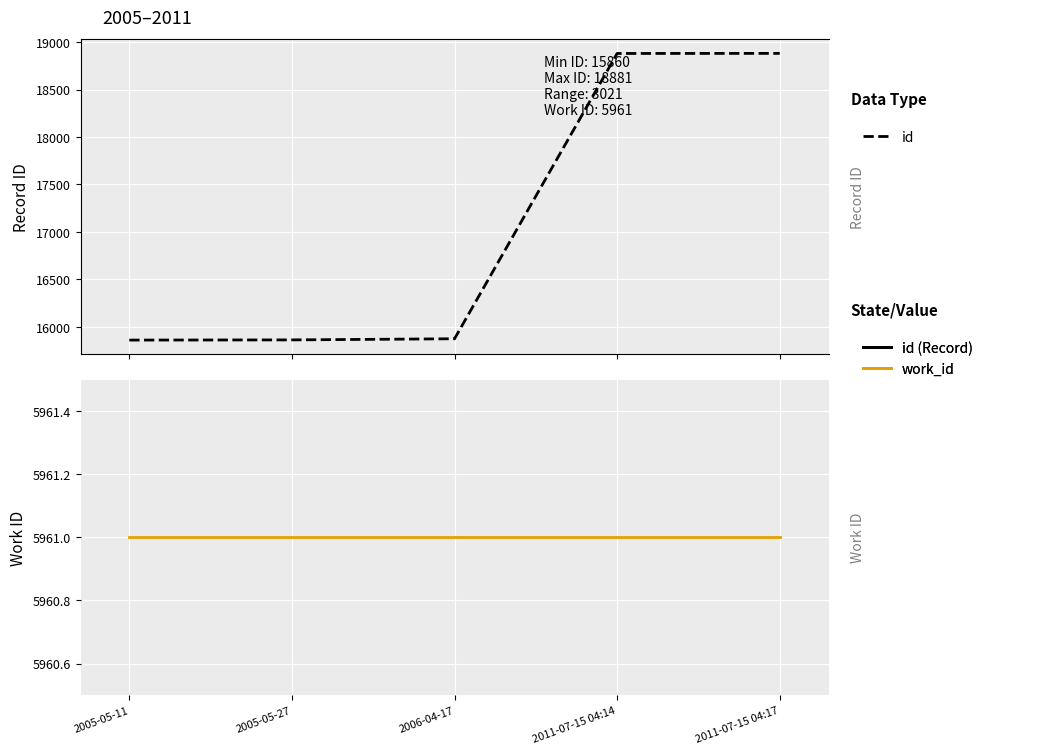

What is the label of the 2nd point from the right?

2011-07-15 04:14